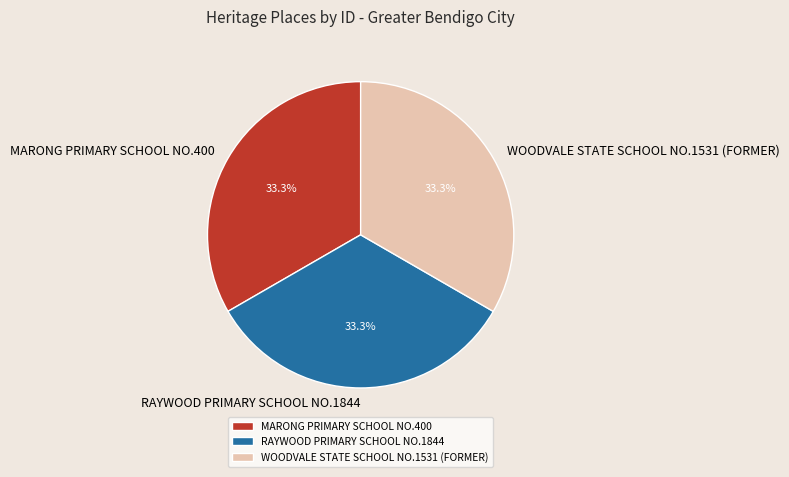

To the nearest percent, what portion does MARONG PRIMARY SCHOOL NO.400 represent?

33%